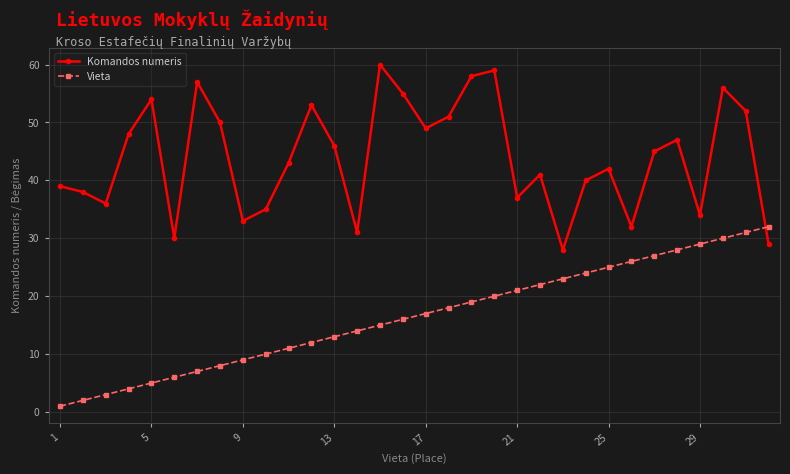

What is the average value of the Komandos numeris series?

44